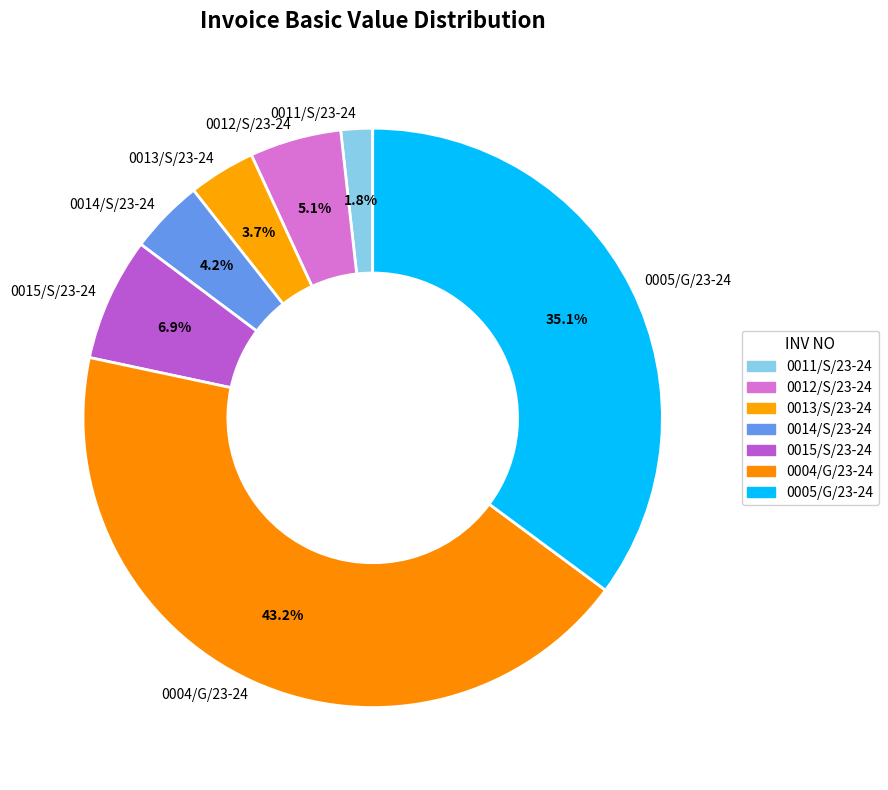

Is it true that 0012/S/23-24 is 1% of the pie?

False